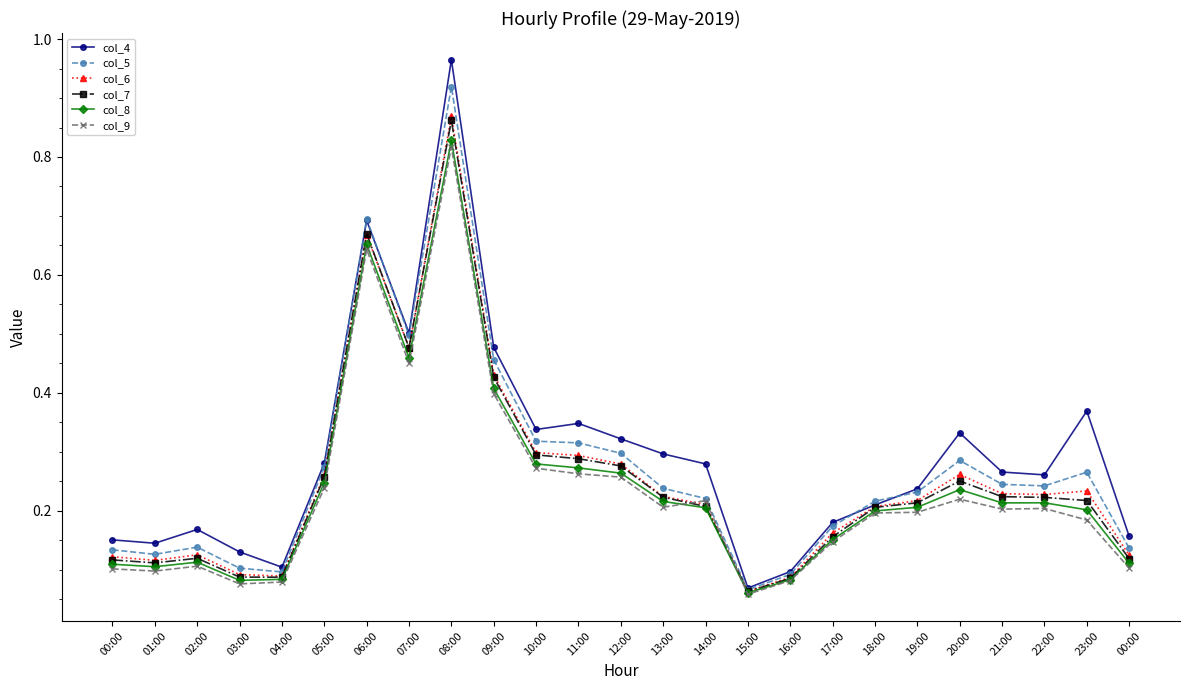

What are all the series names shown in the legend?

col_4, col_5, col_6, col_7, col_8, col_9